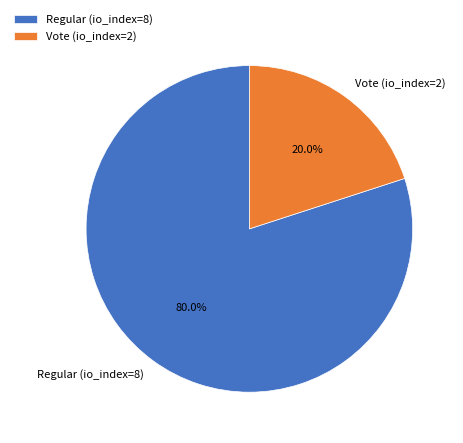

Which has a higher value, Vote (io_index=2) or Regular (io_index=8)?

Regular (io_index=8)